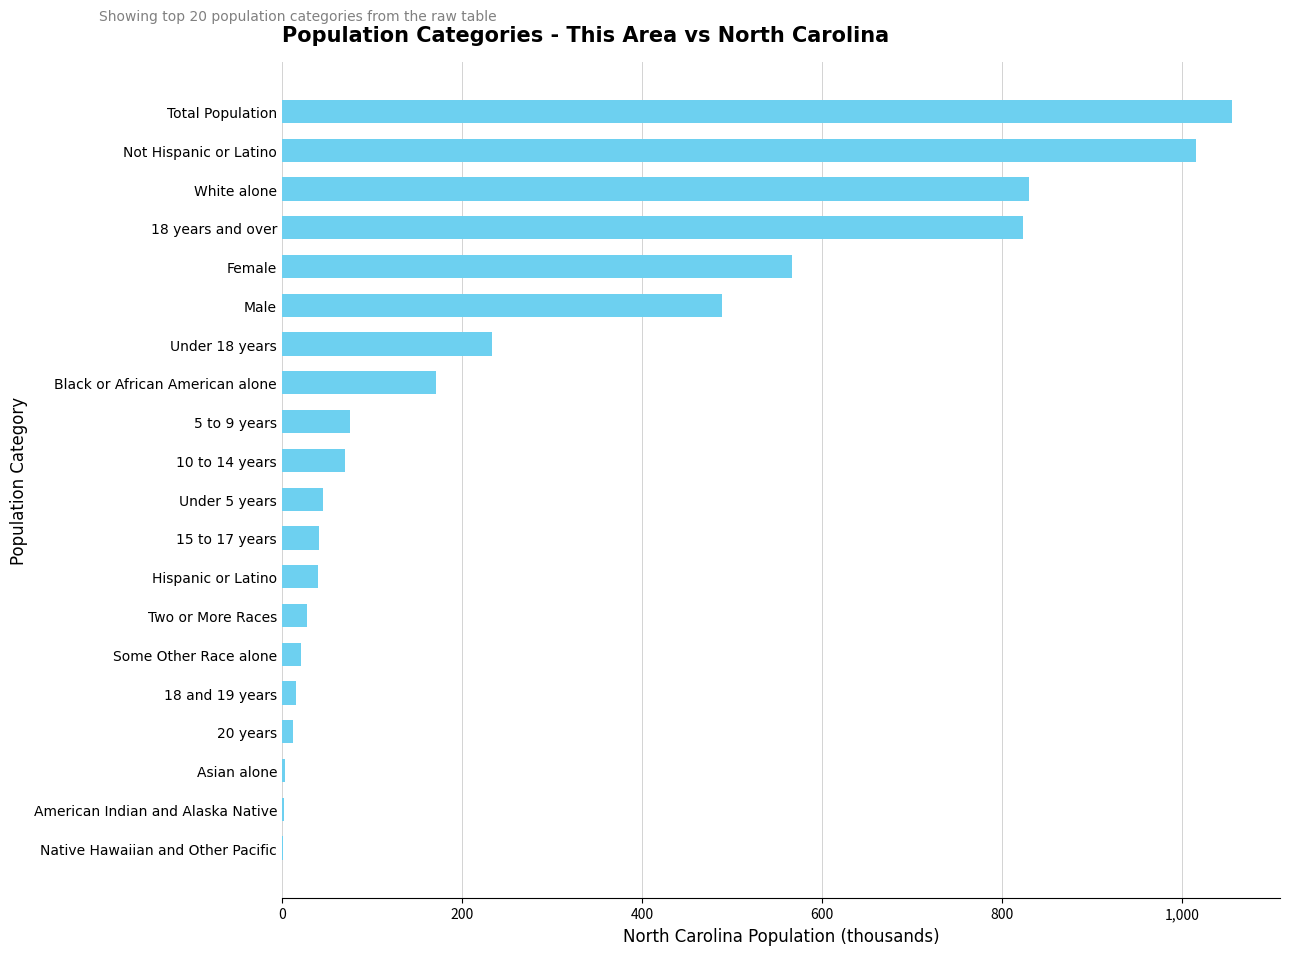

Which has a higher value, Total Population or Not Hispanic or Latino?

Total Population